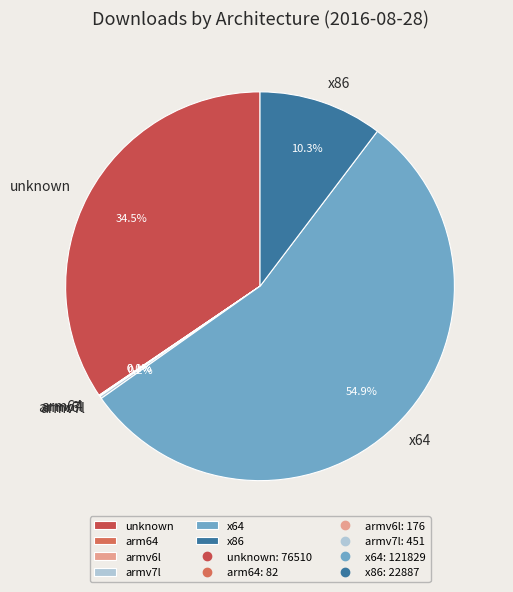

What is the largest slice in the pie chart?

x64